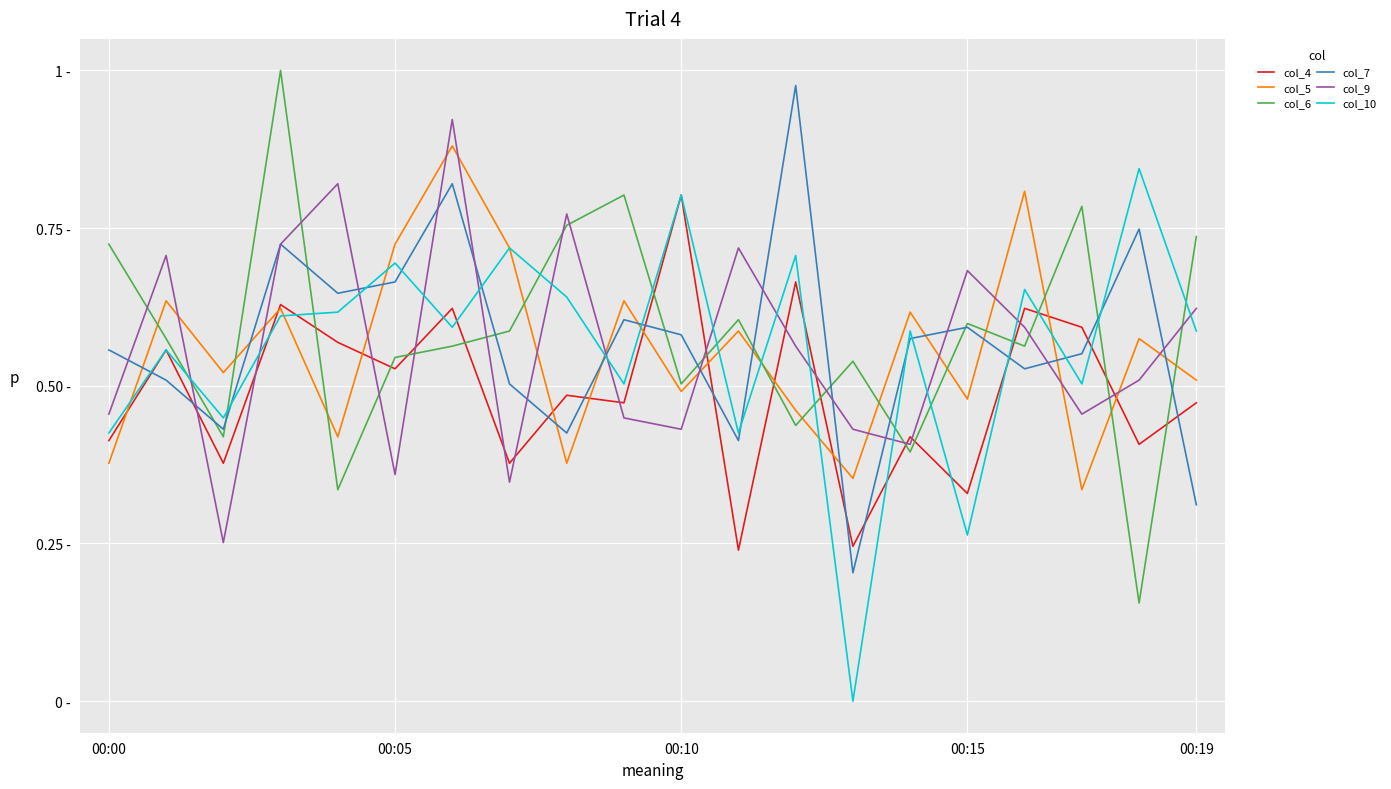

Which series has the largest total across all categories?

col_6